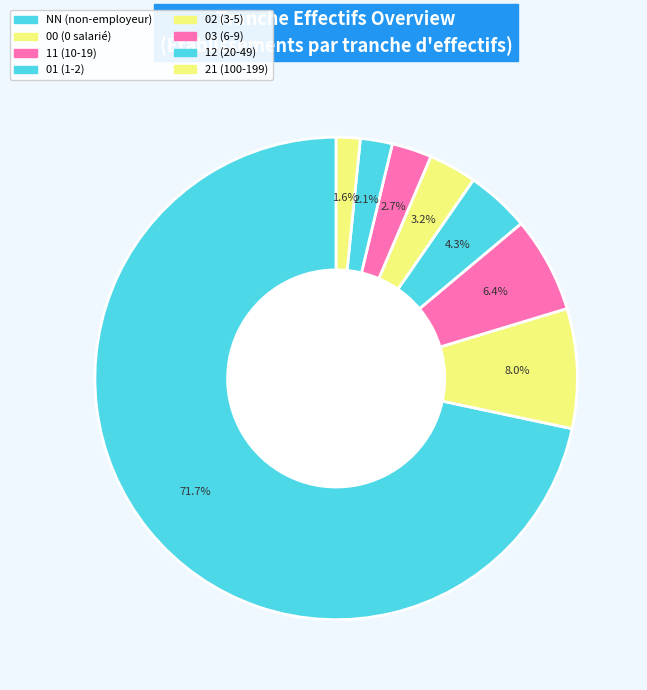

How many slices are in this pie chart?

8